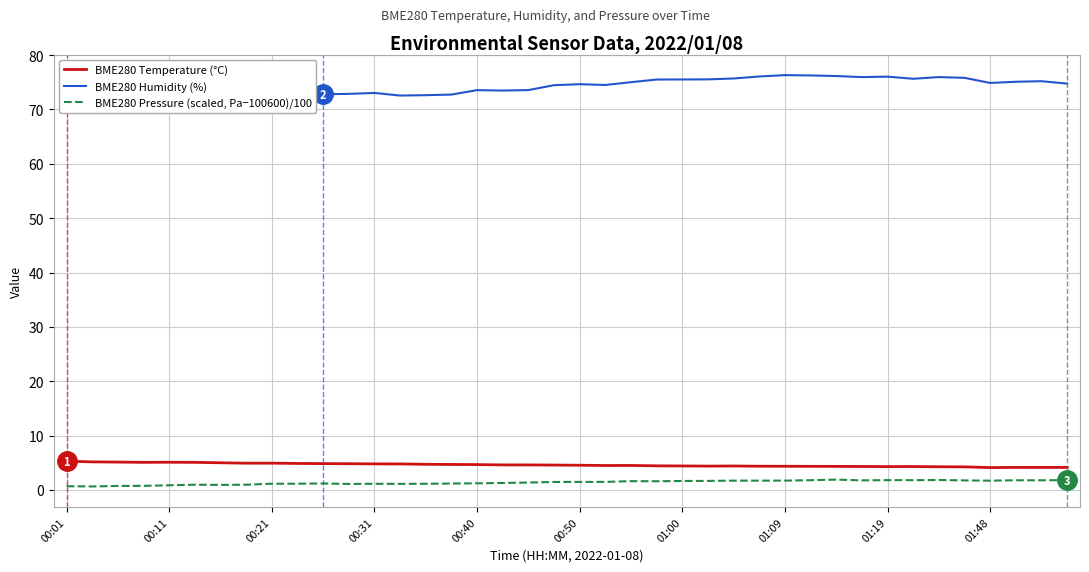

True or false: BME280 Pressure (scaled, Pa−100600)/100 and BME280 Temperature (°C) intersect in this chart.

False